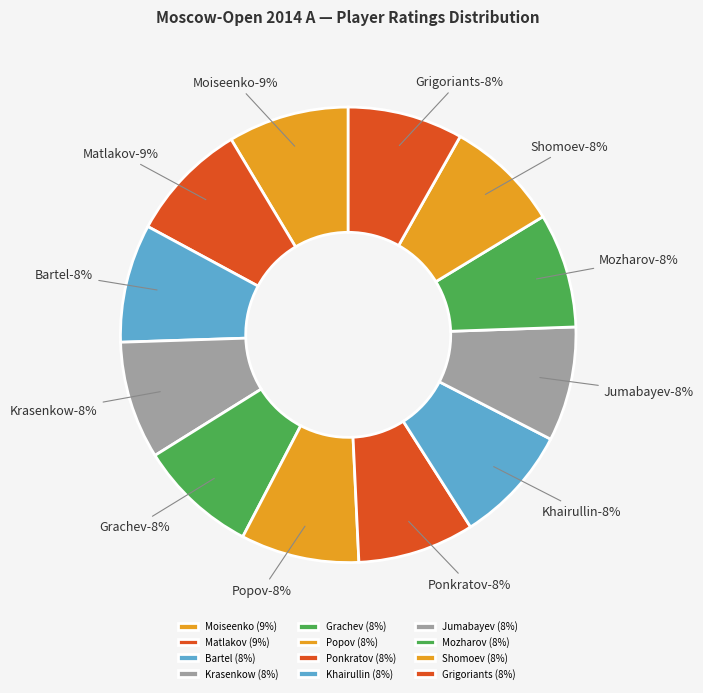

What is the largest slice in the pie chart?

Moiseenko